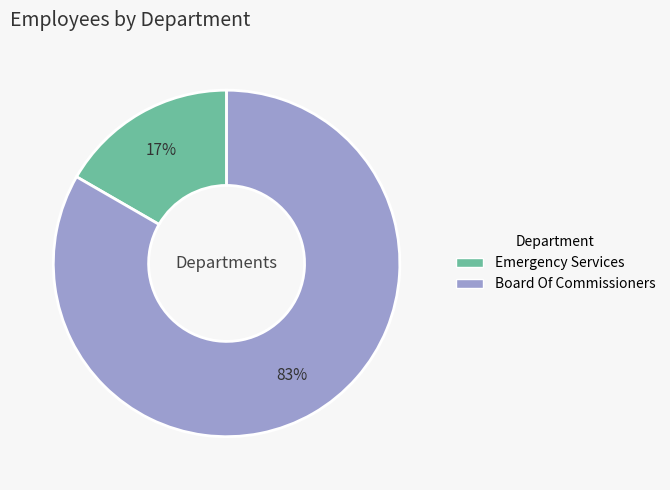

Rank the categories by value from highest to lowest.

Board Of Commissioners, Emergency Services